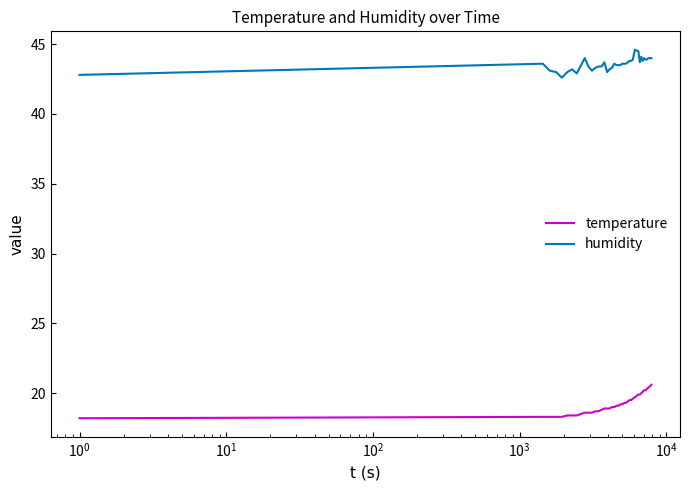

True or false: humidity and temperature cross at least once.

False